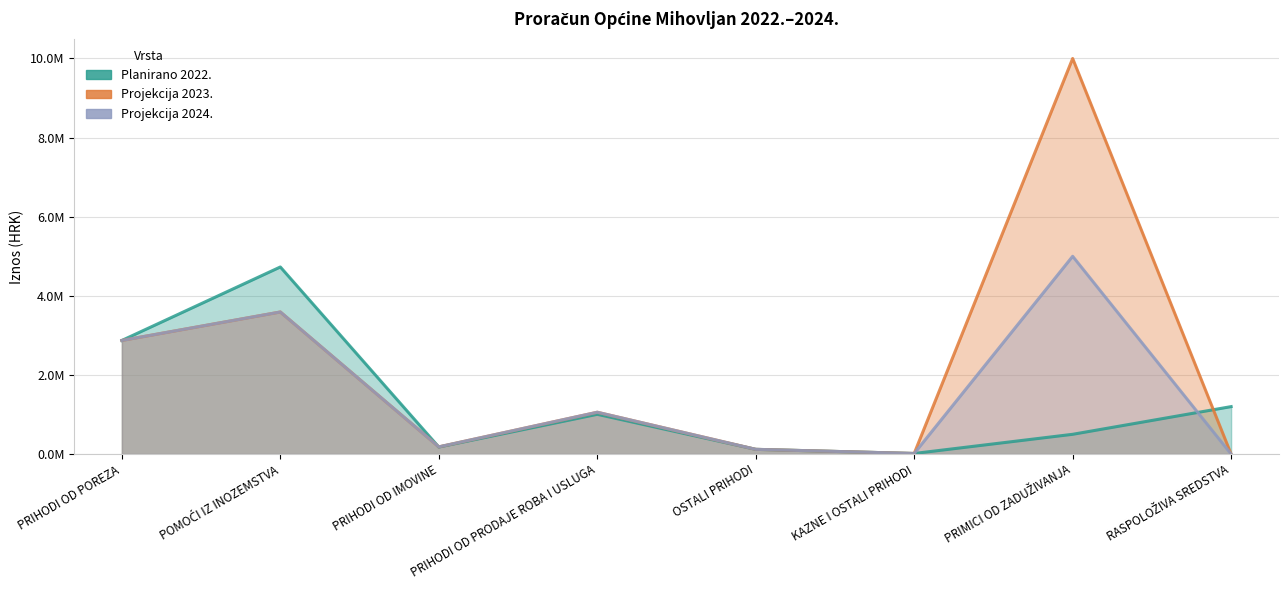

Which has a higher value, PRIHODI OD PRODAJE ROBA I USLUGA or OSTALI PRIHODI?

PRIHODI OD PRODAJE ROBA I USLUGA